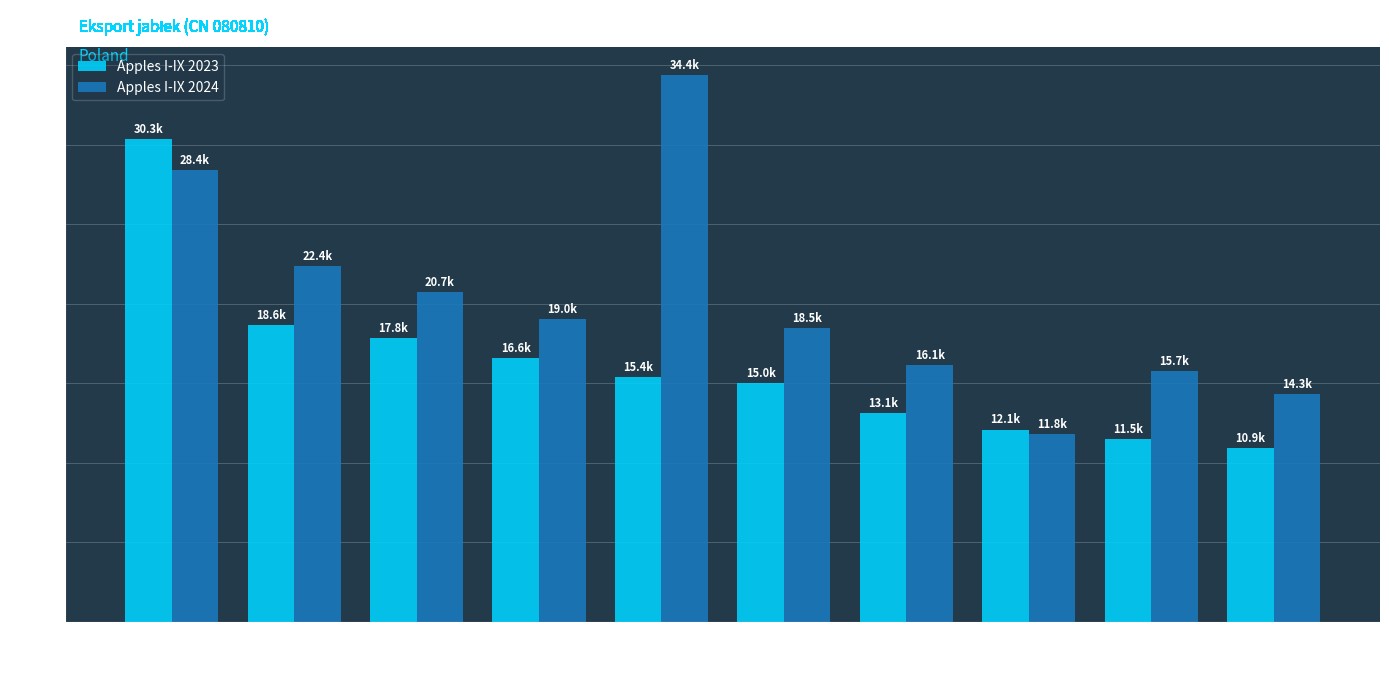

What is the greatest value displayed?

34383.3